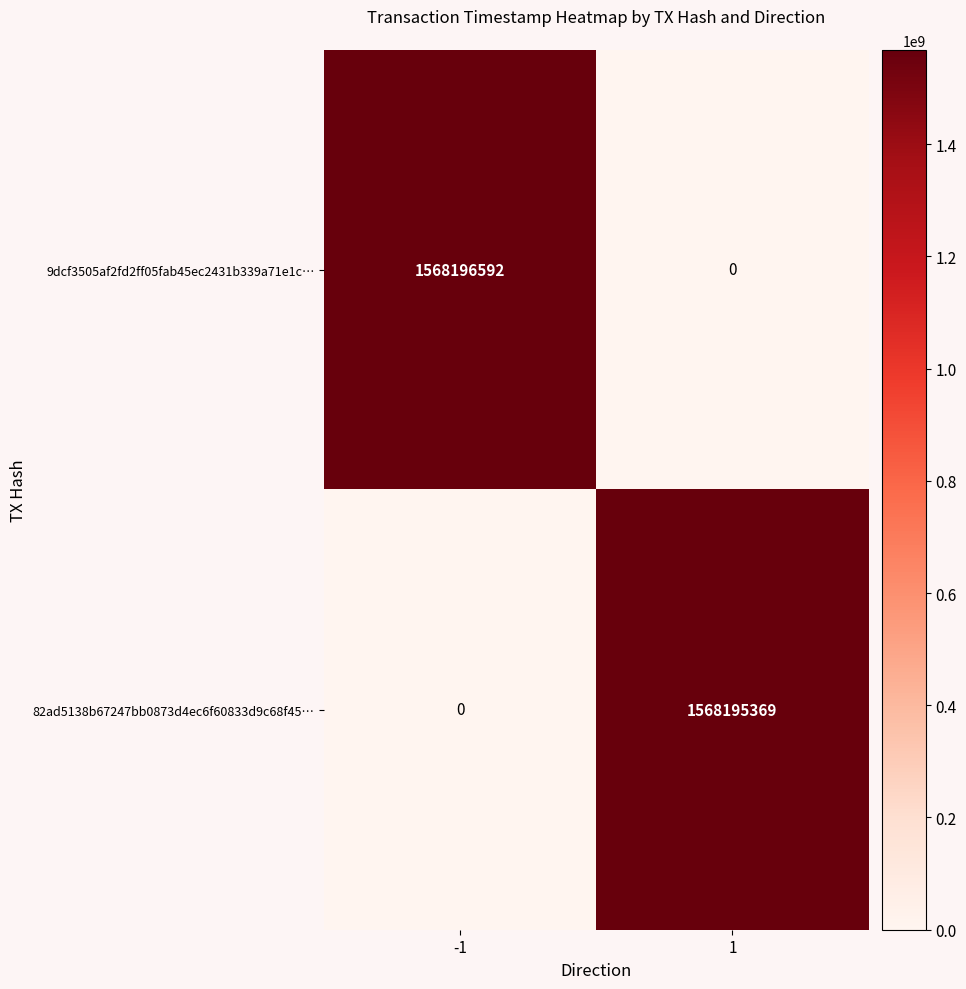

What is the difference between the 9dcf3505af2fd2ff05fab45ec2431b339a71e1c… values at -1 and 1?

1568196592